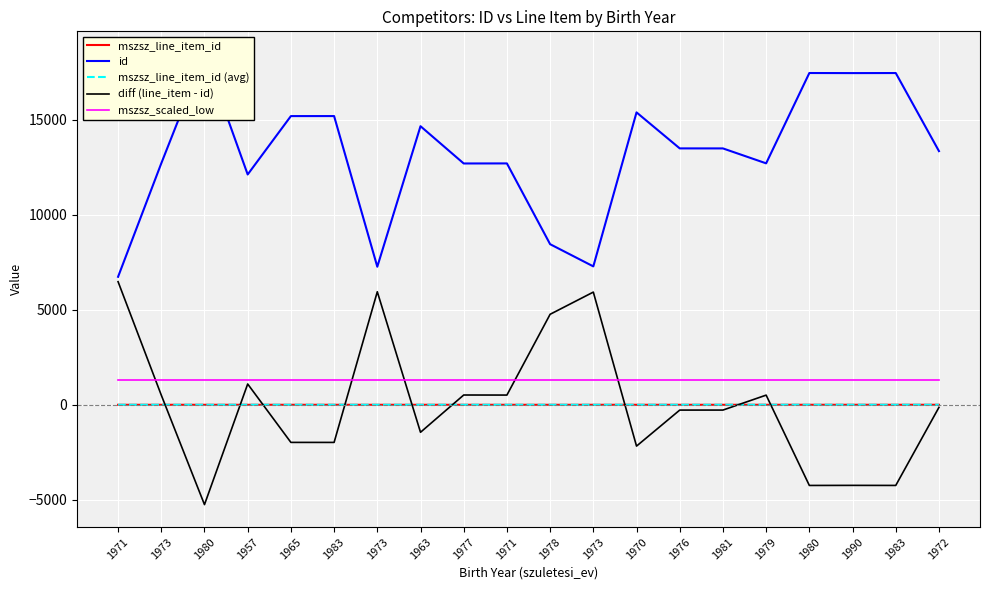

True or false: mszsz_line_item_id and id intersect in this chart.

False